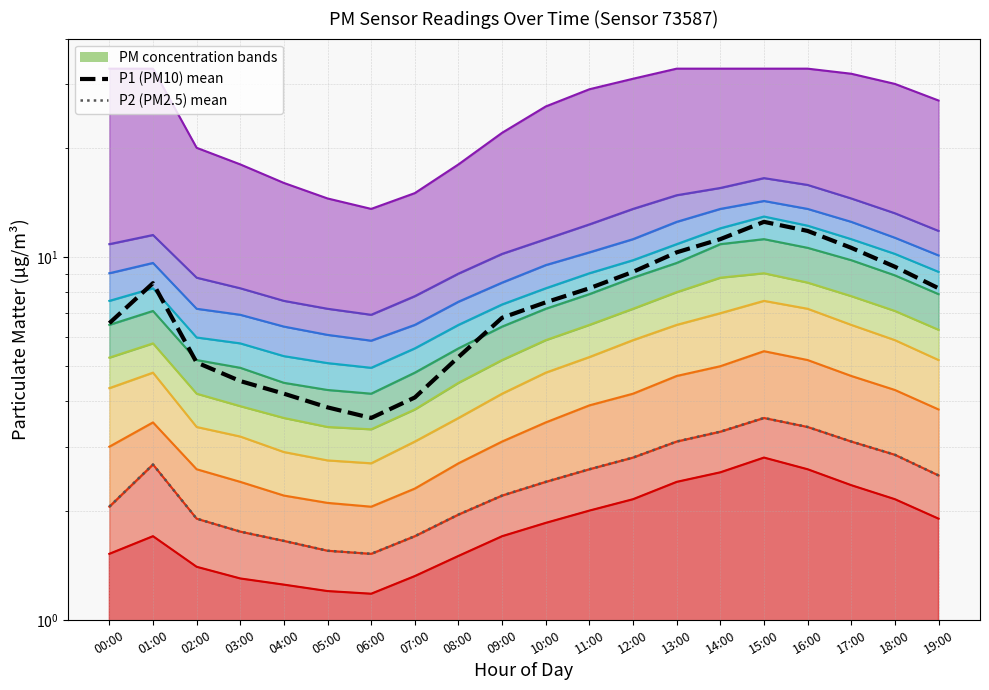

What is the total value across all series at 06:00?

5.1